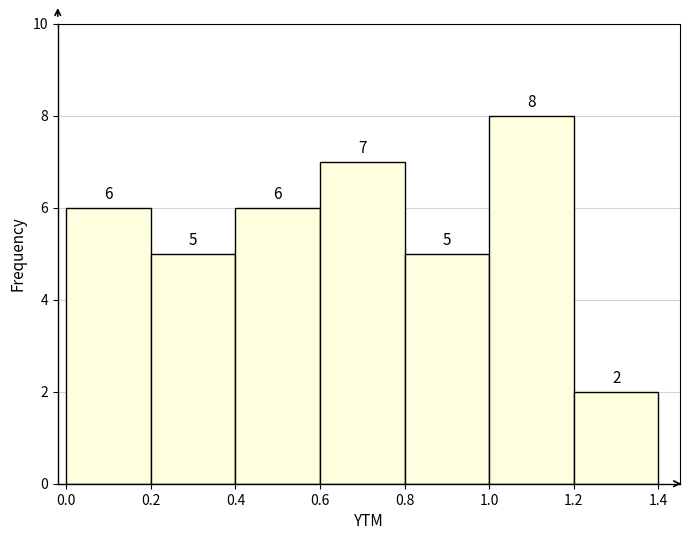

Reading left to right, list every bar in this chart as the range it spans on the x-axis followed by its height.

0.0 to 0.2: 6
0.2 to 0.4: 5
0.4 to 0.6: 6
0.6 to 0.8: 7
0.8 to 1.0: 5
1.0 to 1.2: 8
1.2 to 1.4: 2